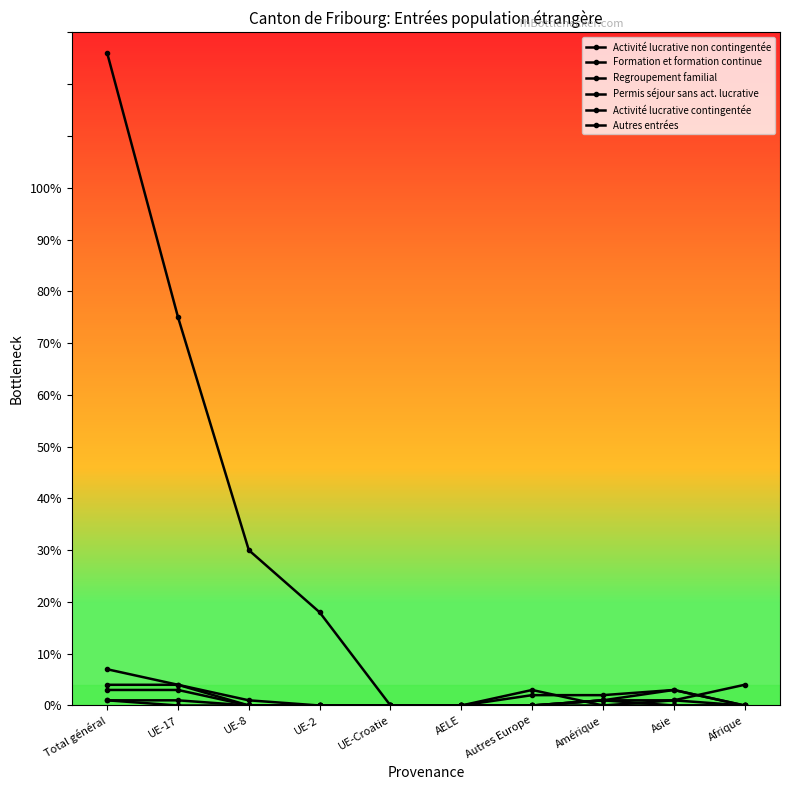

The Permis séjour sans act. lucrative series shows 0 at UE-2. True or false?

True